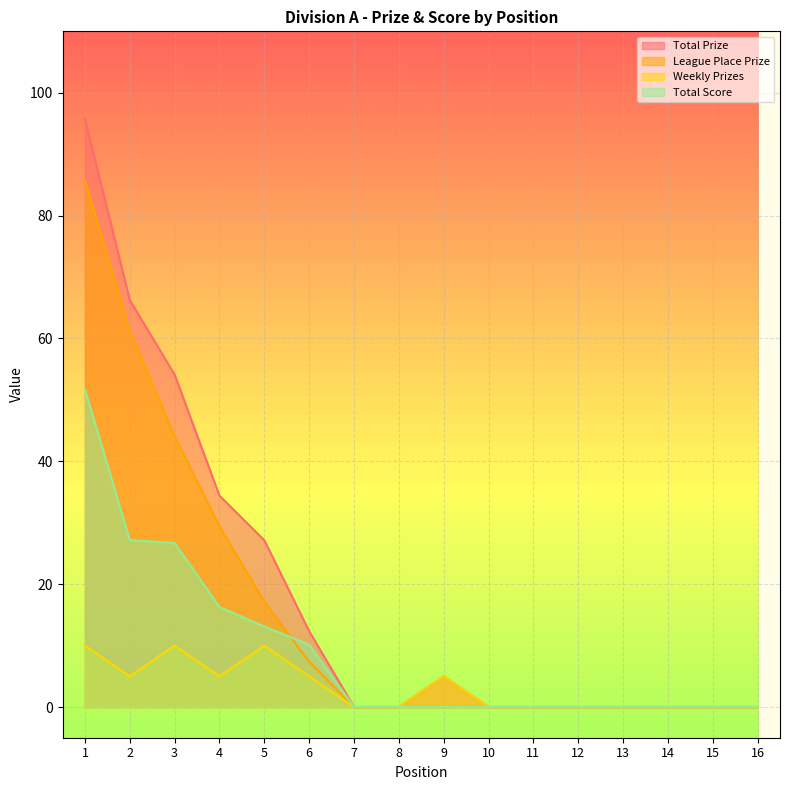

True or false: Total Prize and Weekly Prizes intersect in this chart.

False